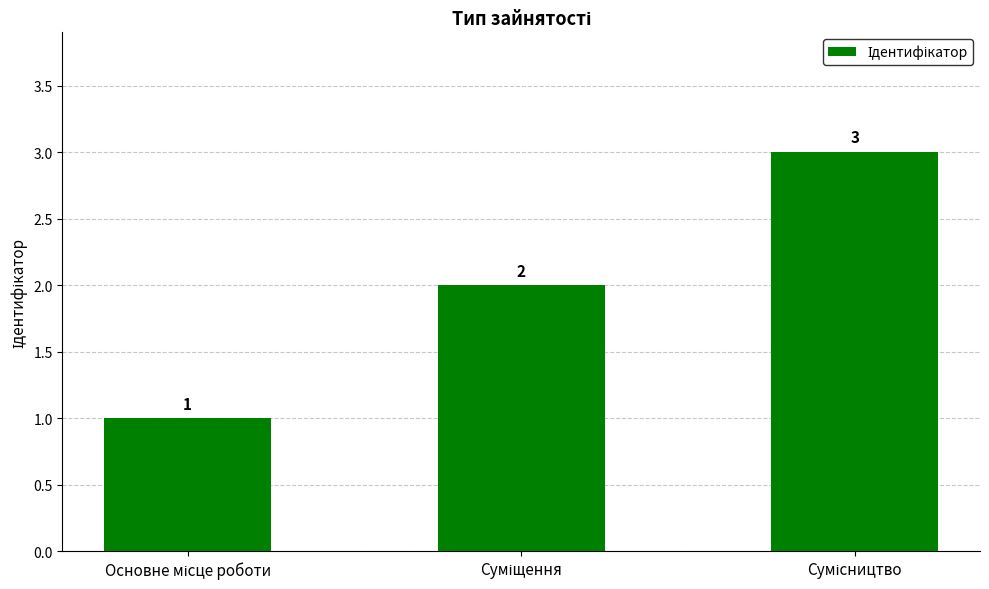

What is the value of the 2nd bar from the left?

2